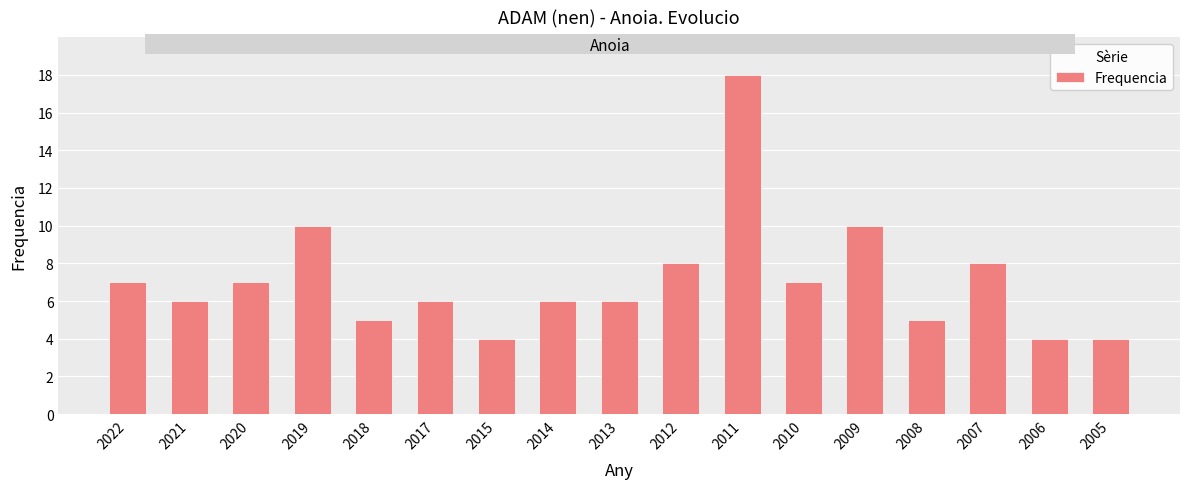

At which label does the data first exceed 6?

2022